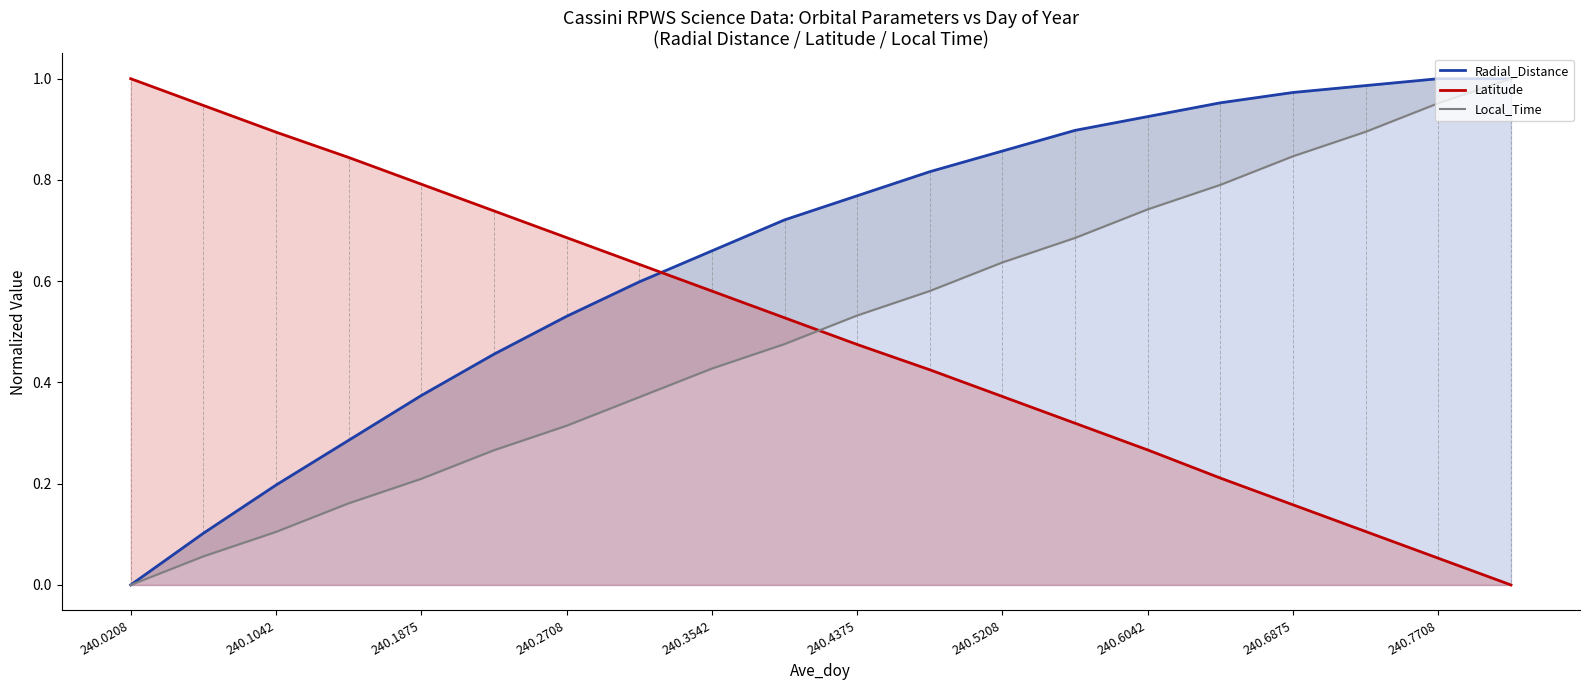

True or false: Latitude has a value of 0.1 at 240.4375.

False